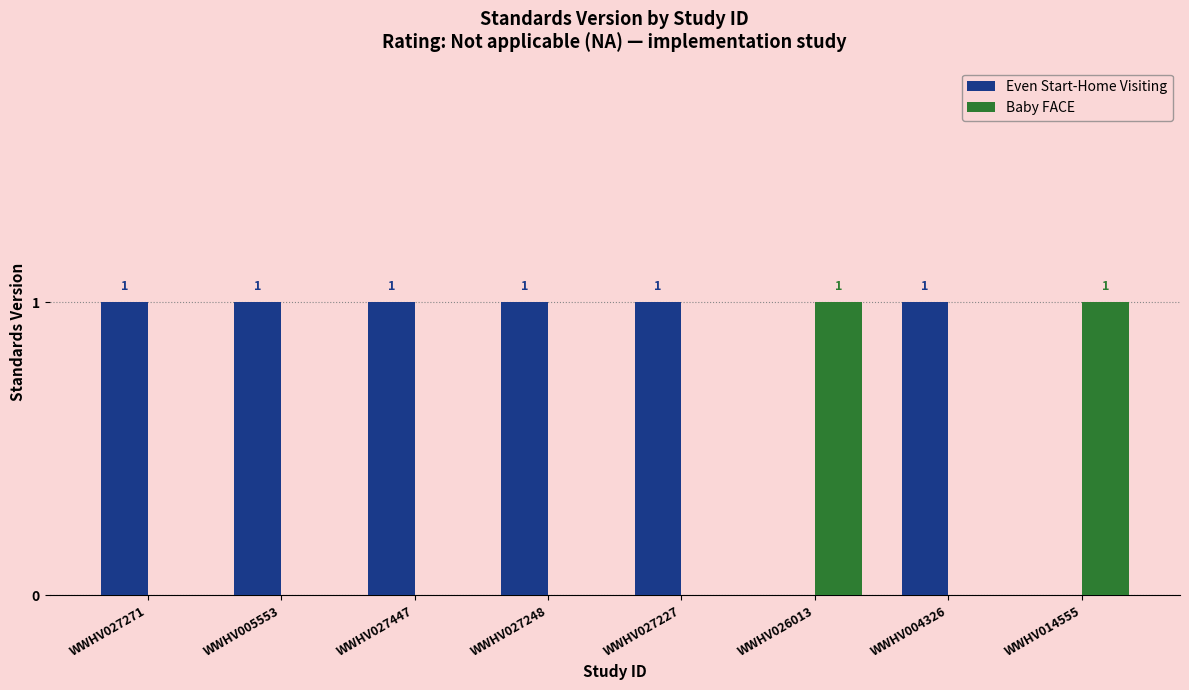

Does the chart contain stacked bars?

No